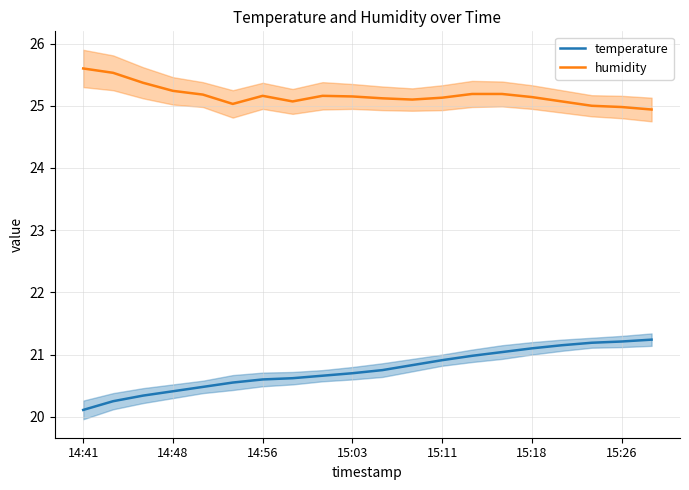

True or false: temperature and humidity intersect in this chart.

False